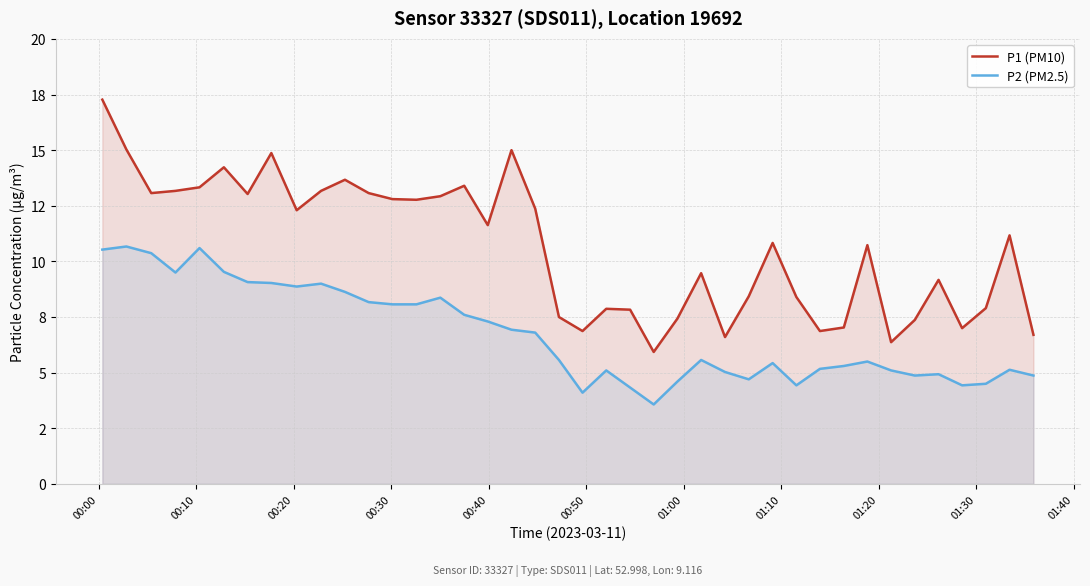

Does the chart display data point markers on the line(s)?

No